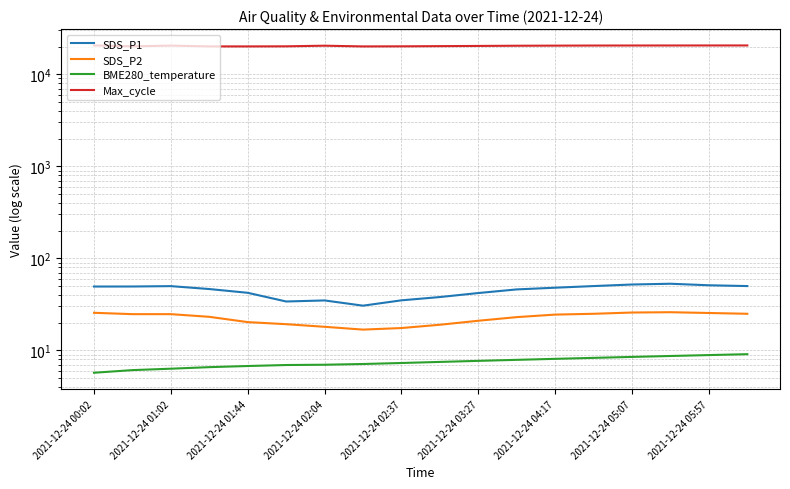

At which label does SDS_P2 first exceed 24?

2021-12-24 00:02